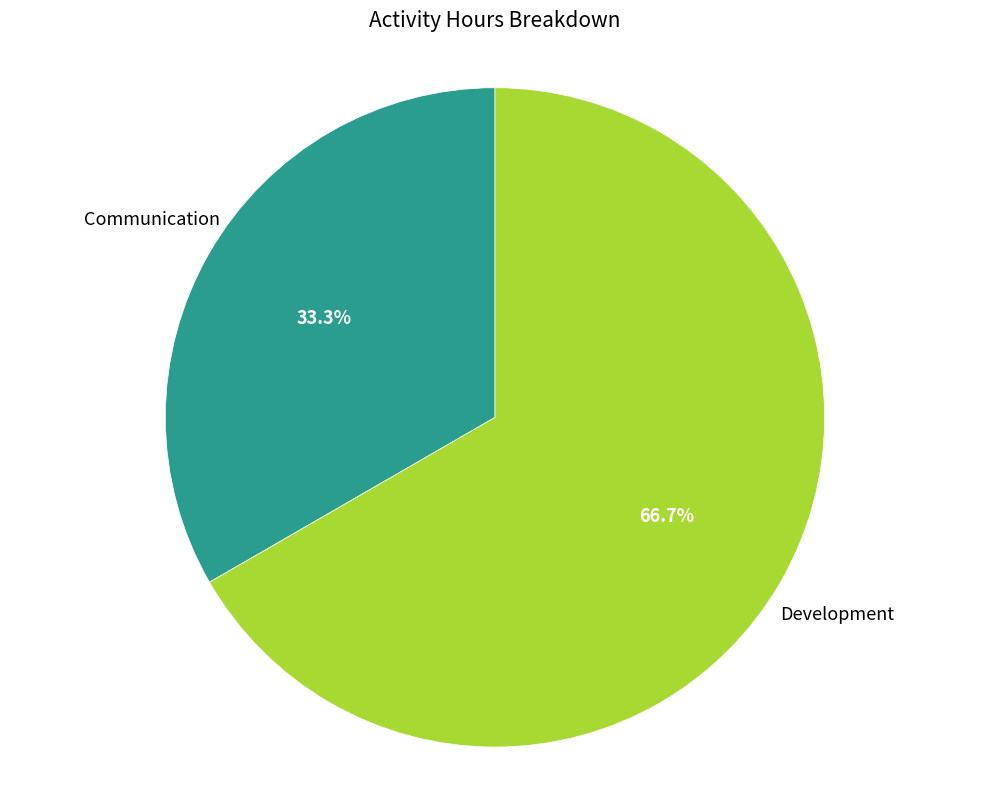

To the nearest percent, what percentage of the pie is Communication?

33%